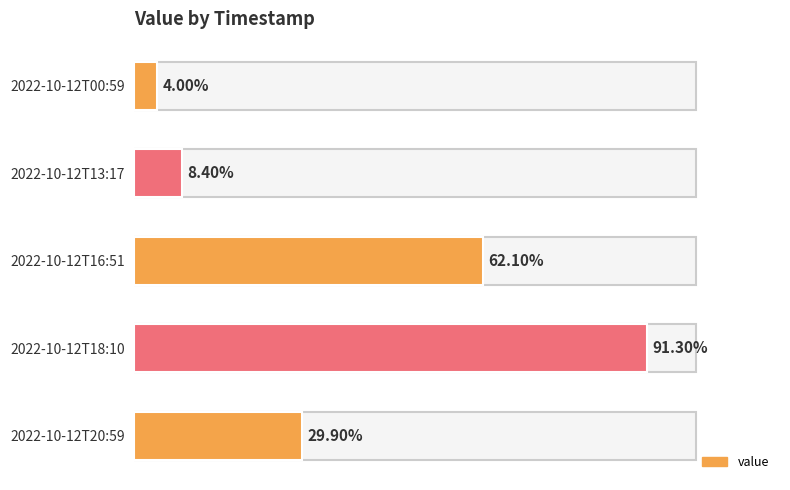

Between 2022-10-12T18:10 and 2022-10-12T20:59, which is larger?

2022-10-12T18:10